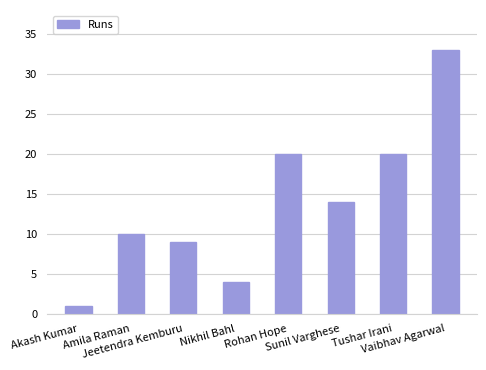

Reading right to left, list all the values displayed in this chart.

Vaibhav Agarwal=33	Tushar Irani=20	Sunil Varghese=14	Rohan Hope=20	Nikhil Bahl=4	Jeetendra Kemburu=9	Amila Raman=10	Akash Kumar=1